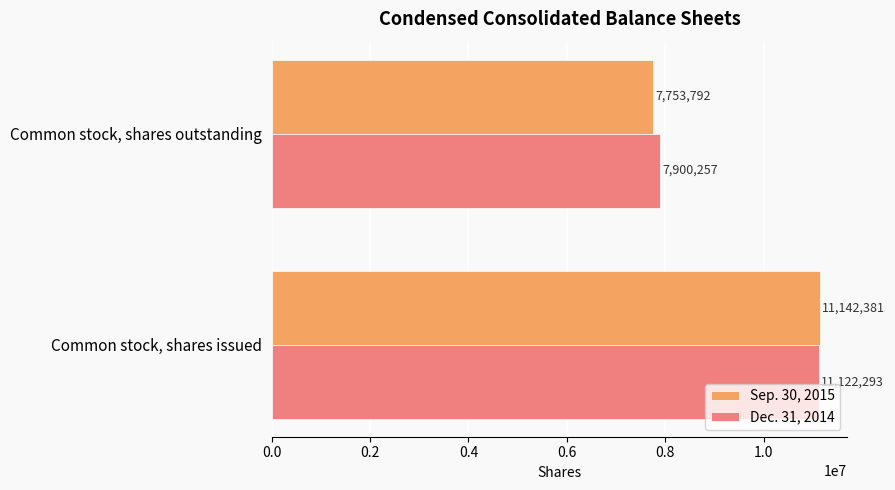

Read the Dec. 31, 2014 value at Common stock, shares outstanding.

7900257